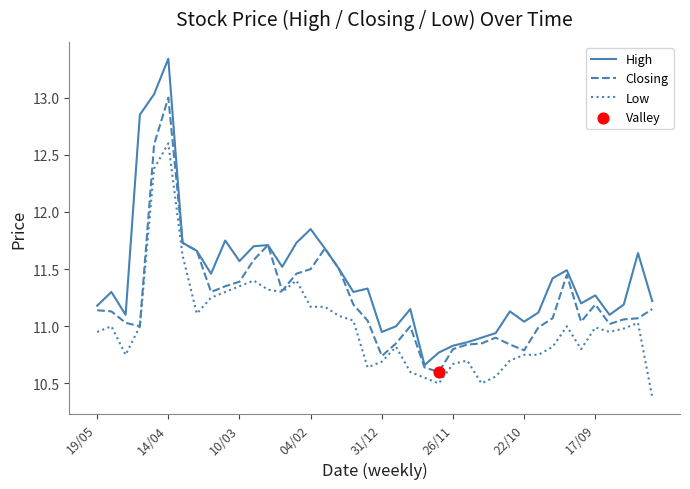

Which series has the widest spread of values?

High